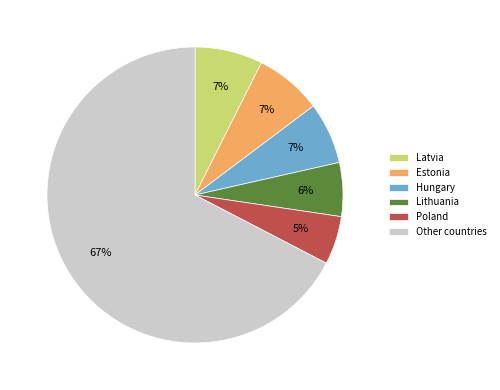

Is there any slice that represents more than half of the pie?

Yes